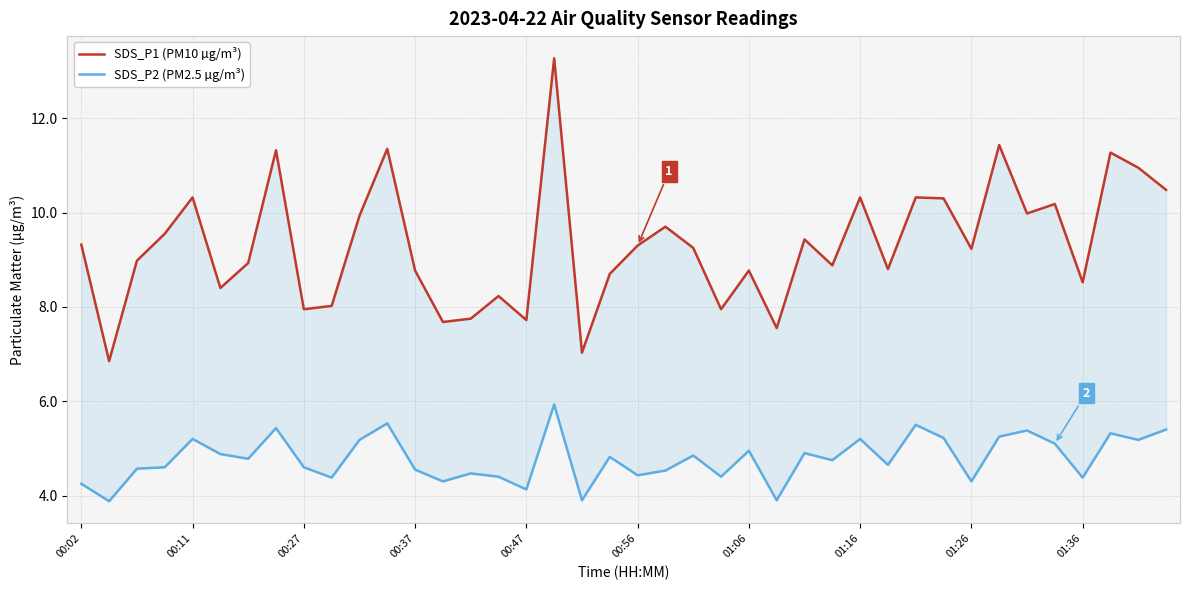

Which series has the largest range (max minus min)?

SDS_P1 (PM10 µg/m³)